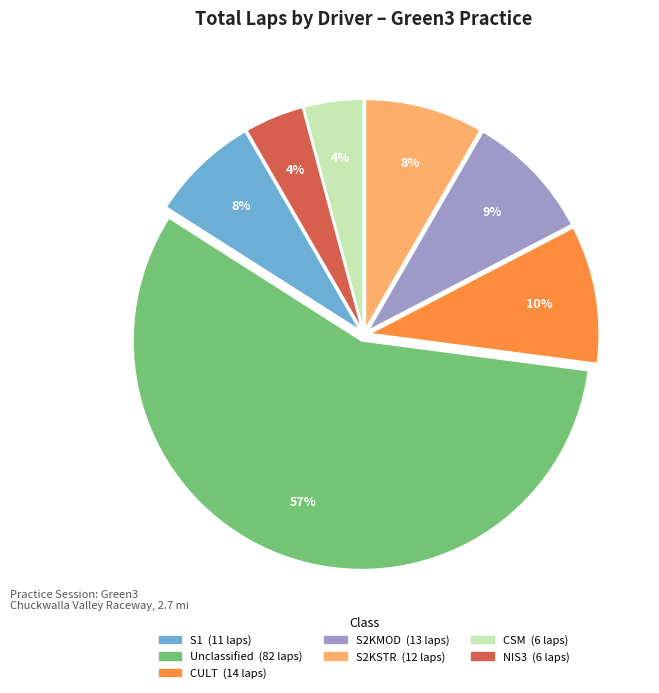

To the nearest percent, what is the average slice percentage?

14%